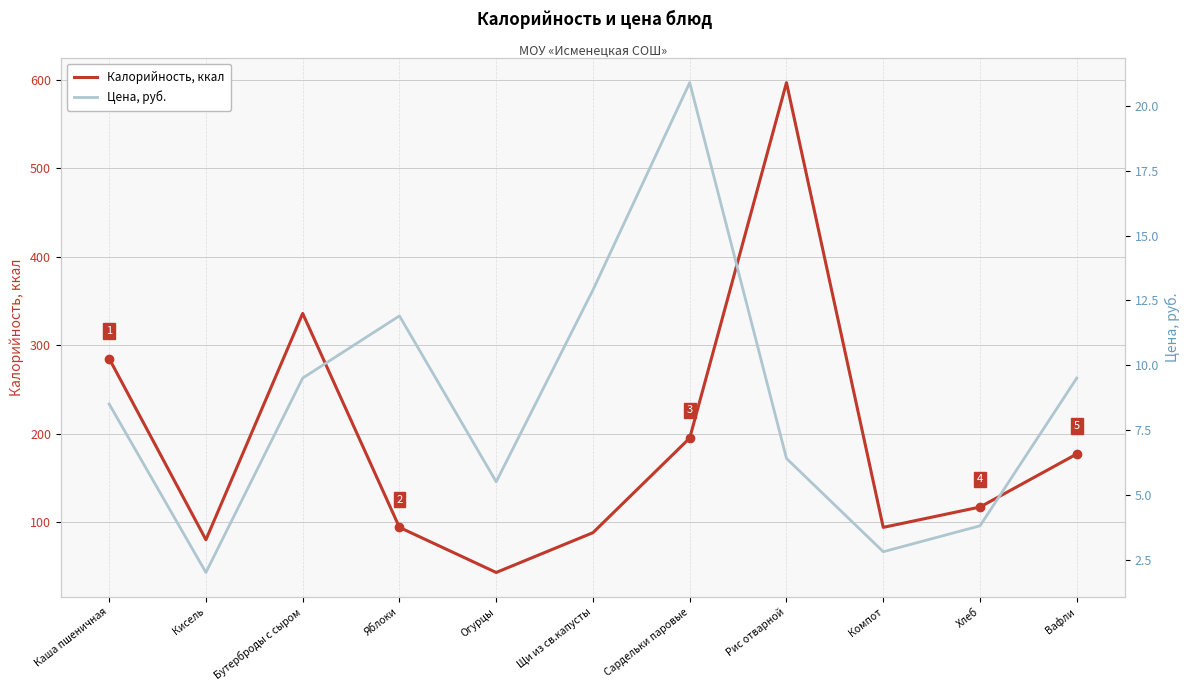

What is the difference between the maximum and minimum values in the Калорийность, ккал series?

554